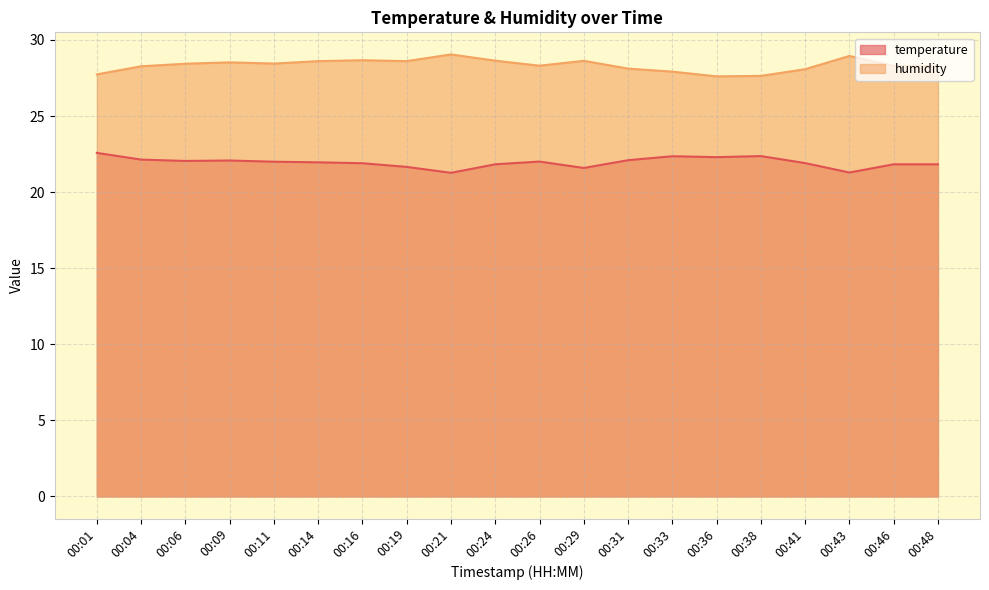

What are all the series names shown in the legend?

temperature, humidity